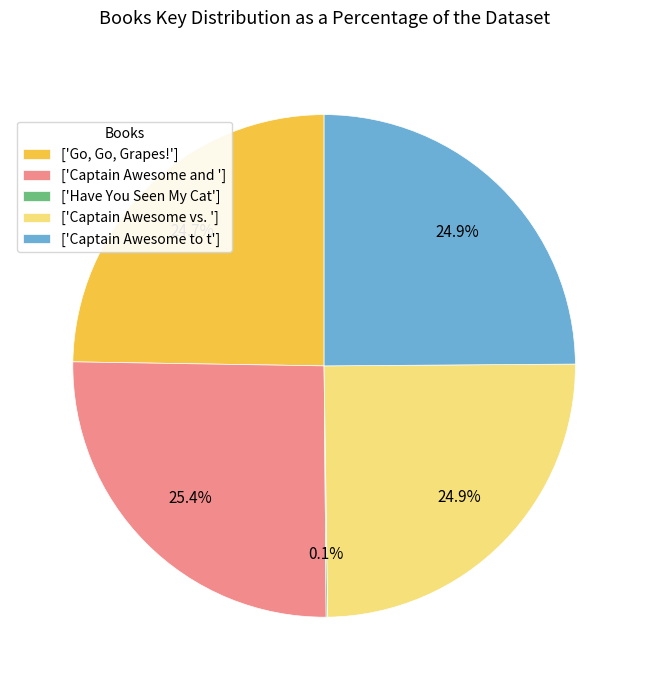

Combined, what portion of the pie is ['Captain Awesome to t'] and ['Captain Awesome vs. ']?

49.8%